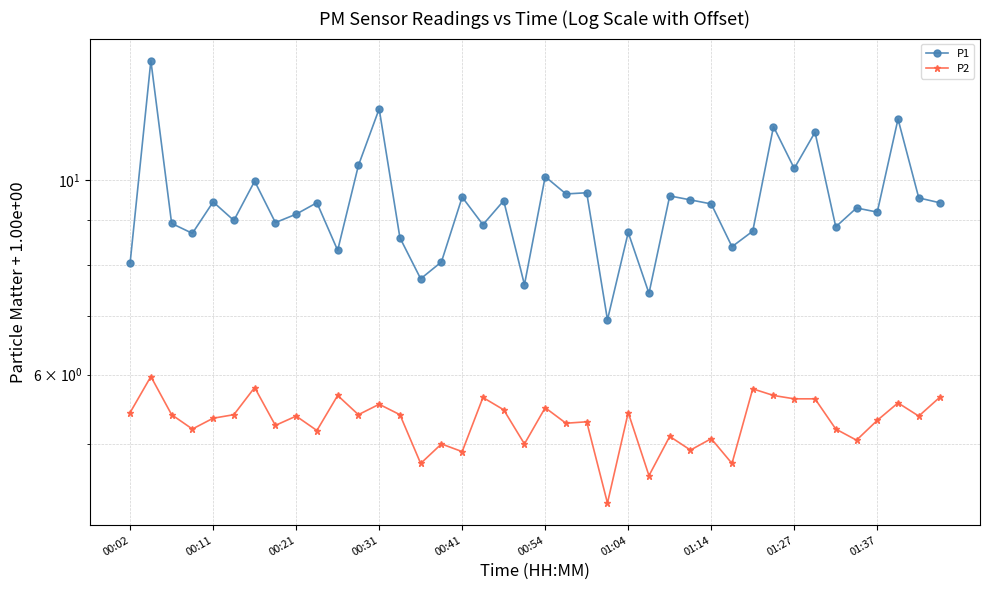

What is the total value across all series at 14?

12.5